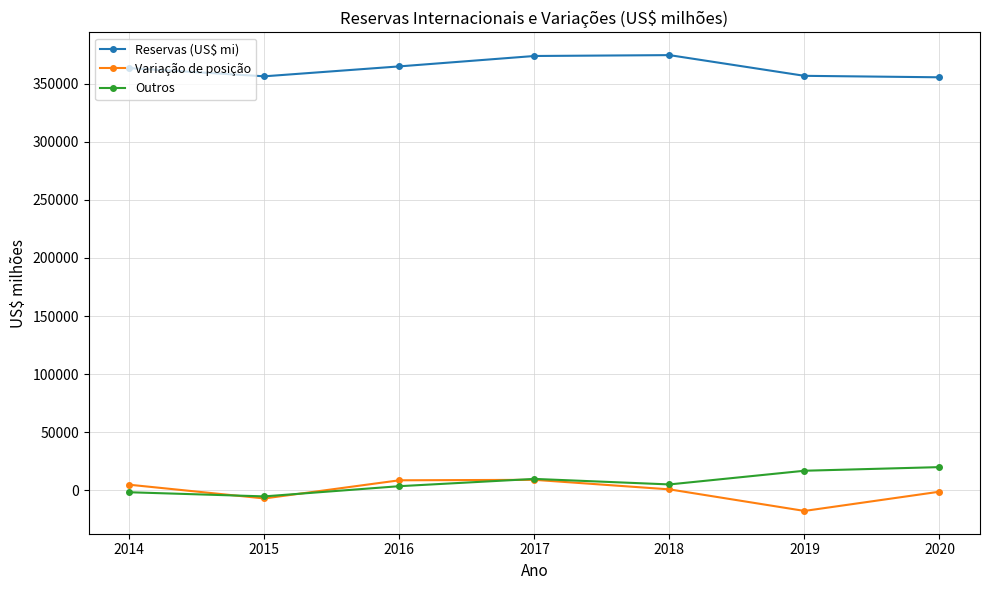

The value of Reservas (US$ mi) at 2020 is 620361.8. True or false?

False